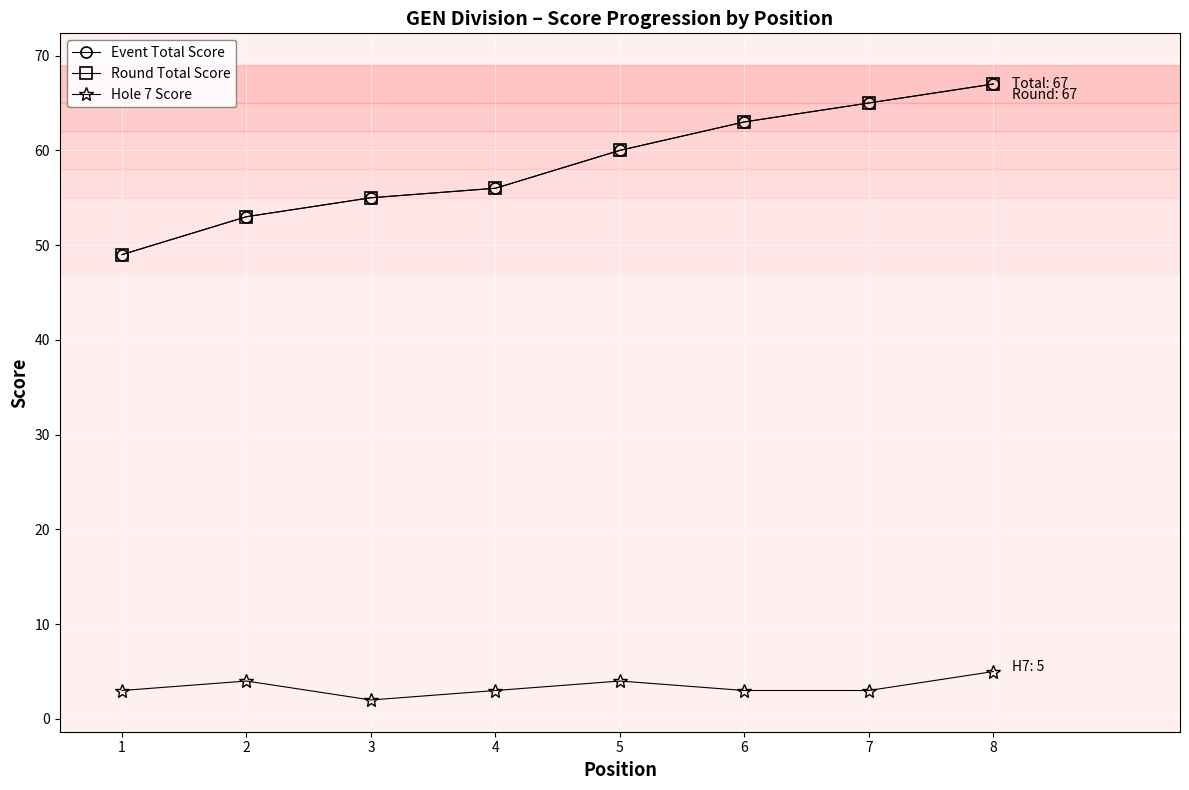

Is the value of Event Total Score at 5 greater than the value of Round Total Score at 2?

Yes